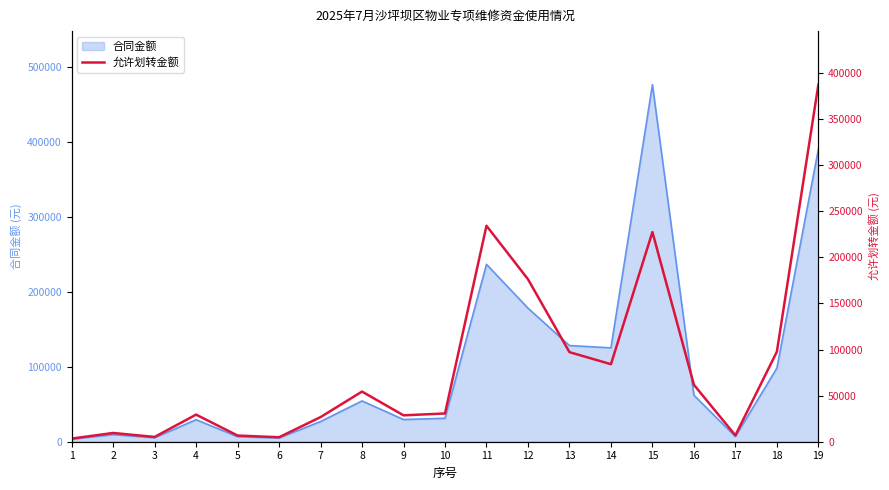

The chart shows a value of 176345.4 at 12. True or false?

True